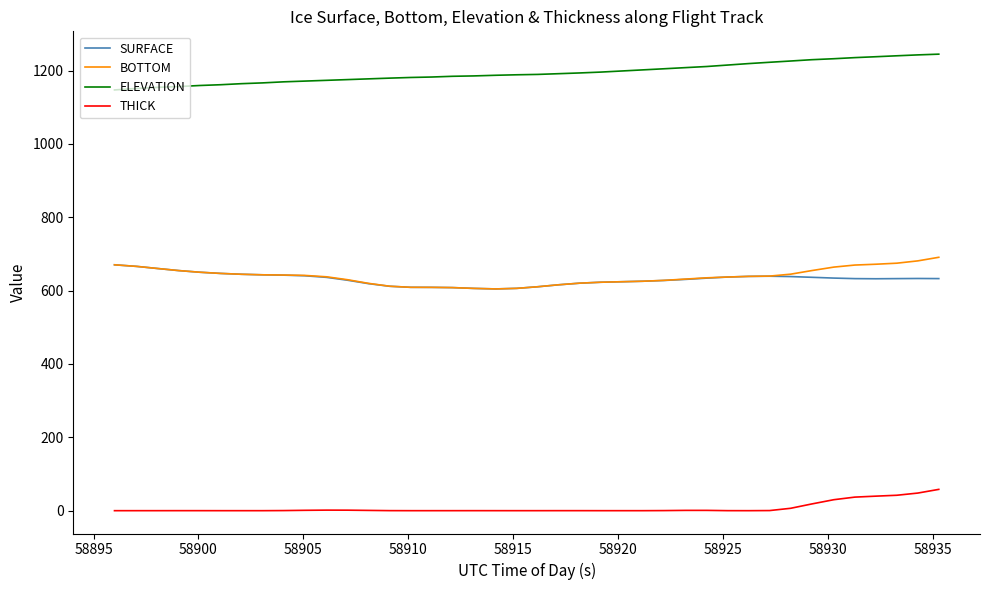

Rank the series by their maximum value, from lowest to highest.

THICK, SURFACE, BOTTOM, ELEVATION